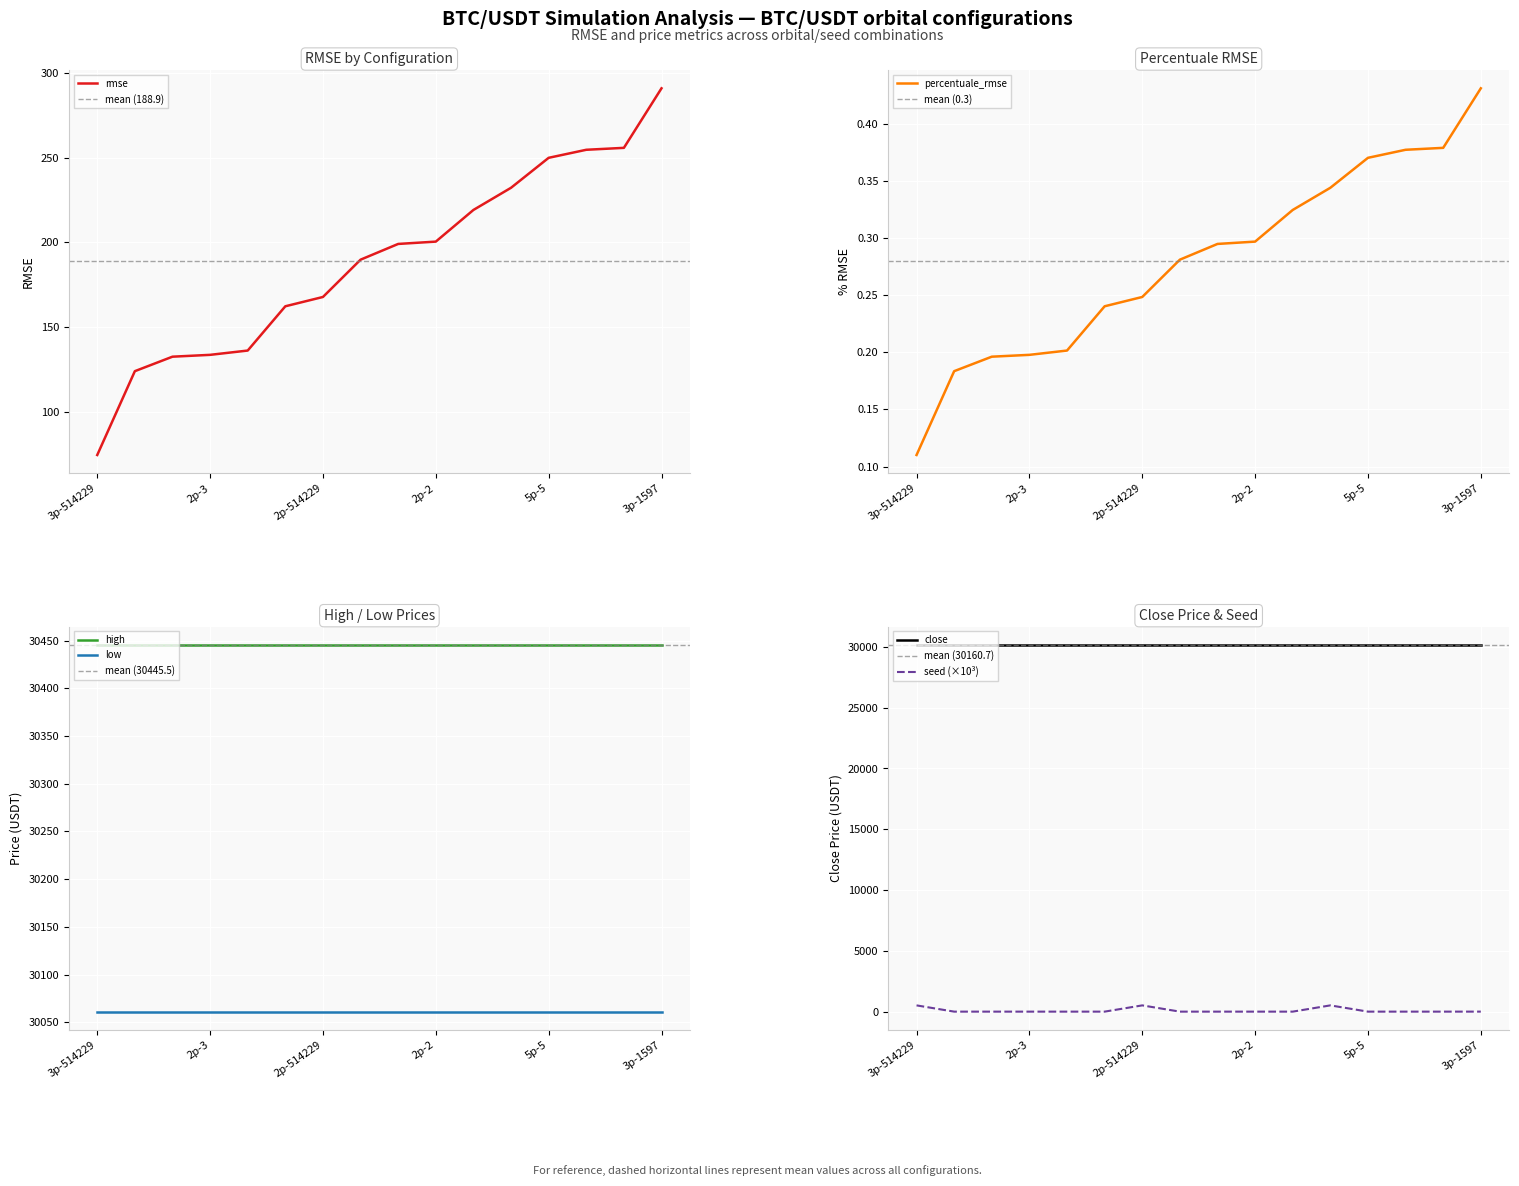

At which category does seed reach its first local peak?

2p-514229